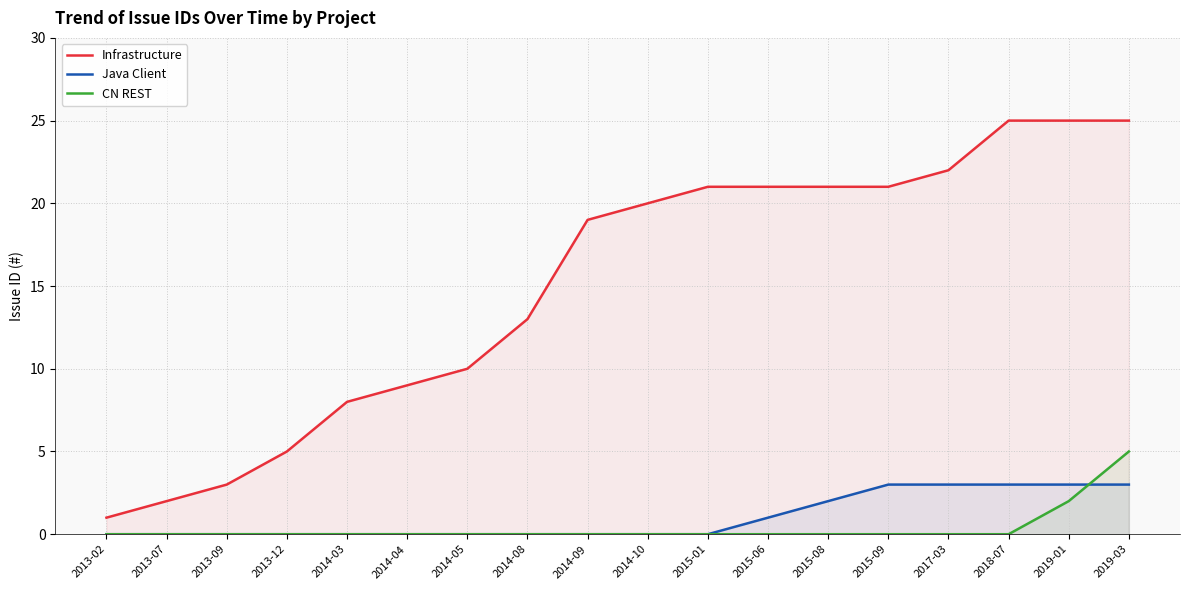

Count the CN REST values in the range 0 to 1.

16